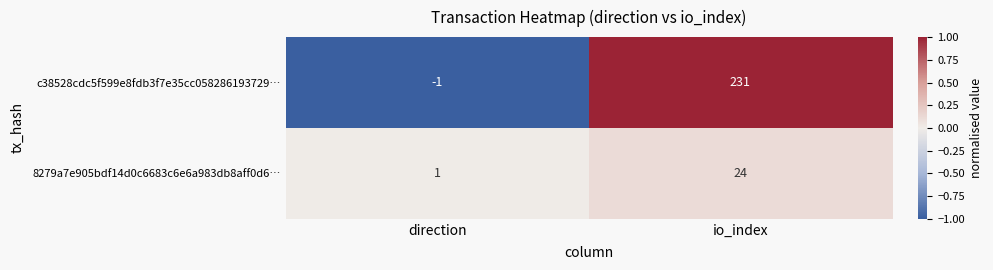

Reading left to right, what are all the values shown in this chart?

c38528cdc5f599e8fdb3f7e35cc058286193729…: -1	231
8279a7e905bdf14d0c6683c6e6a983db8aff0d6…: 1	24